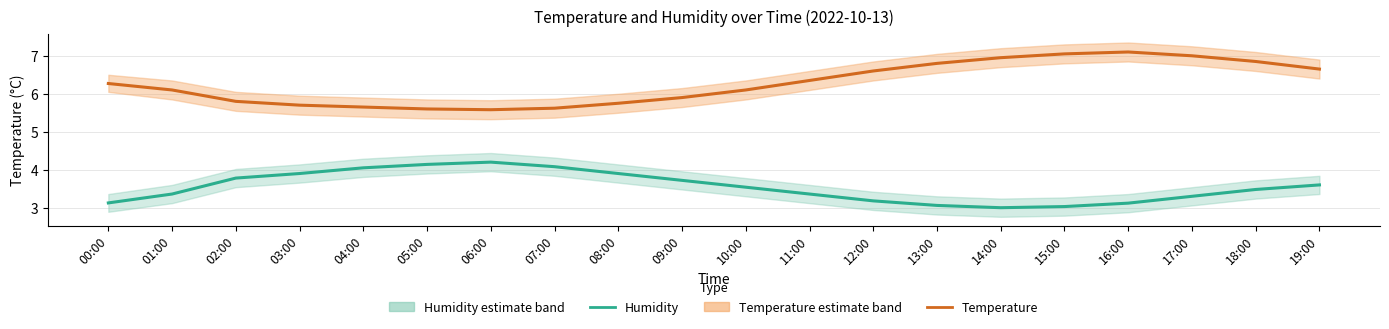

At which category is the sum across all series the highest?

18:00